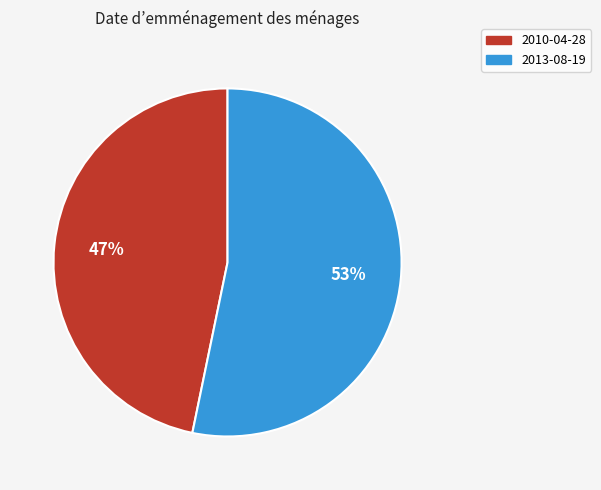

Approximately how many times larger is the value at 2013-08-19 compared to 2010-04-28?

1.1